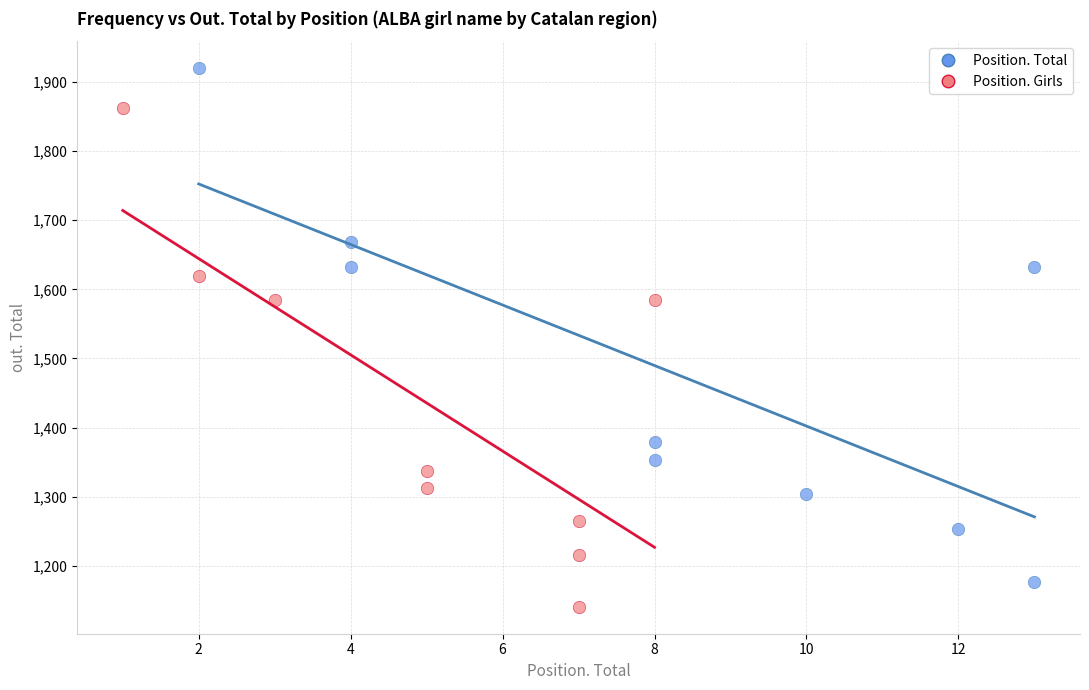

Which series has the largest Y range (max minus min)?

Position. Total